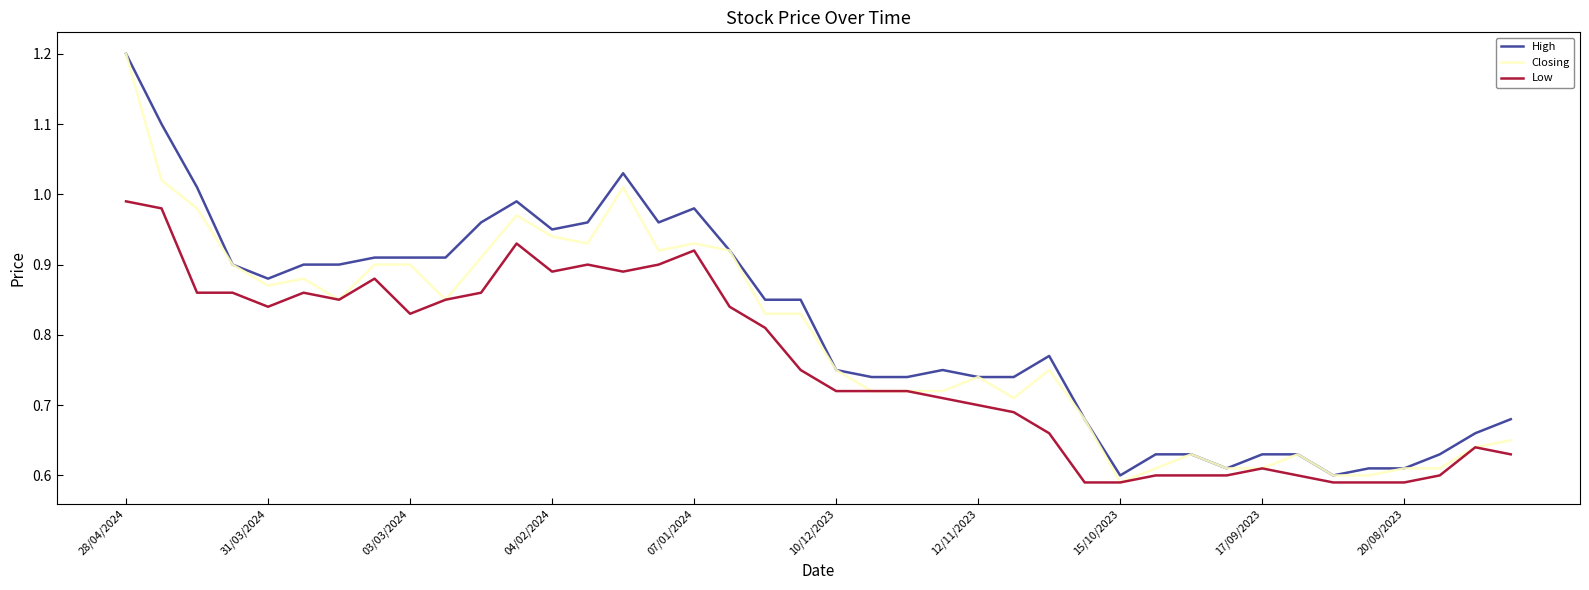

What is the maximum value for Closing?

1.2